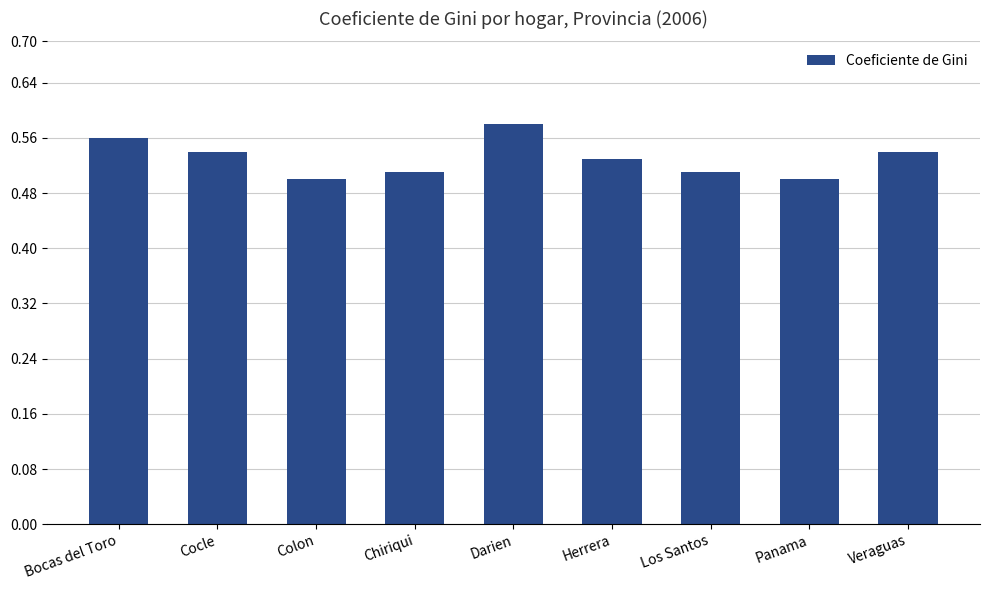

The chart shows a value of 0.5 at Chiriqui. True or false?

True